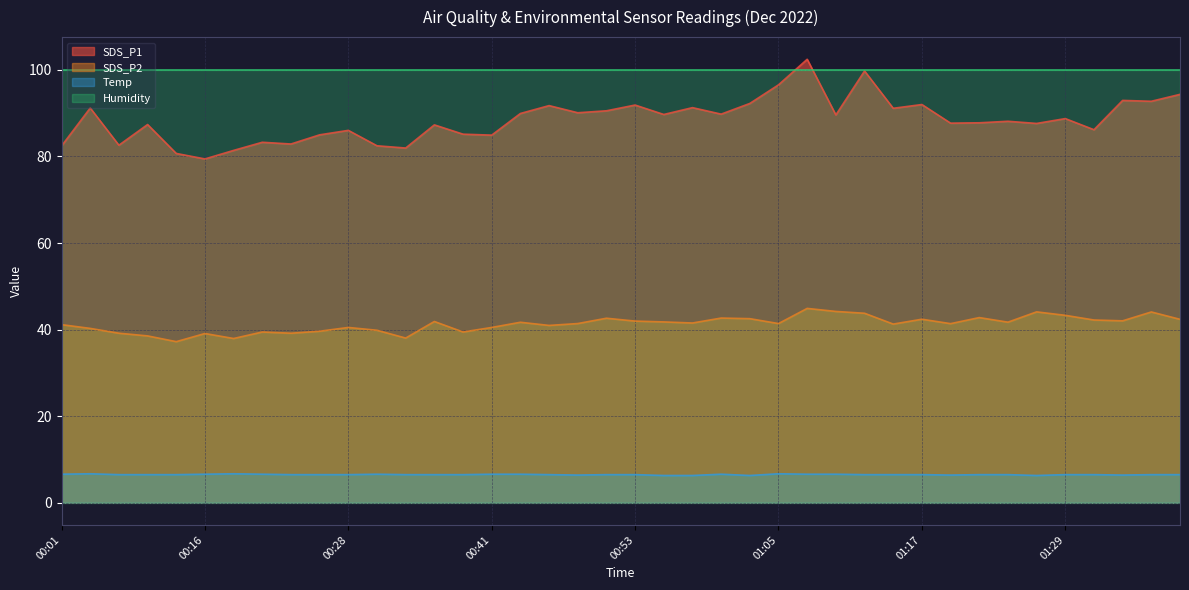

Which series has the widest spread of values?

SDS_P1